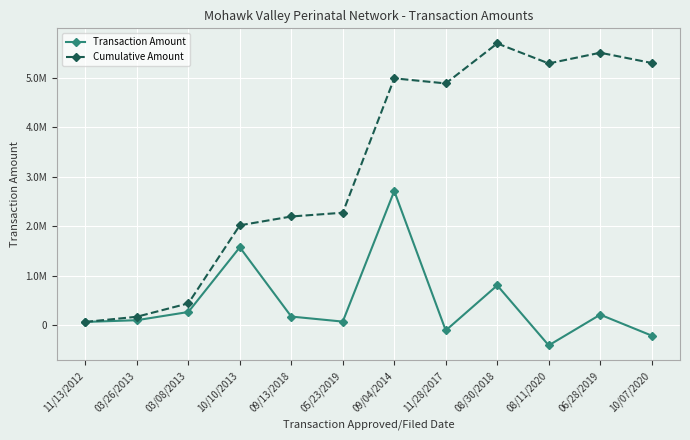

Reading left to right, list all the values displayed in this chart.

Transaction Amount: 11/13/2012=69586.0	03/26/2013=104379.0	03/08/2013=270000.0	10/10/2013=1575833.3	09/13/2018=177916.7	05/23/2019=76250.0	09/04/2014=2712500.0	11/28/2017=-102737.0	08/30/2018=807302.0	08/11/2020=-403651.0	06/28/2019=215987.0	10/07/2020=-206728.6
Cumulative Amount: 11/13/2012=69586.0	03/26/2013=173965.0	03/08/2013=443965.0	10/10/2013=2019798.3	09/13/2018=2197715.0	05/23/2019=2273965.0	09/04/2014=4986465.0	11/28/2017=4883728.0	08/30/2018=5691030.0	08/11/2020=5287379.0	06/28/2019=5503366.0	10/07/2020=5296637.4